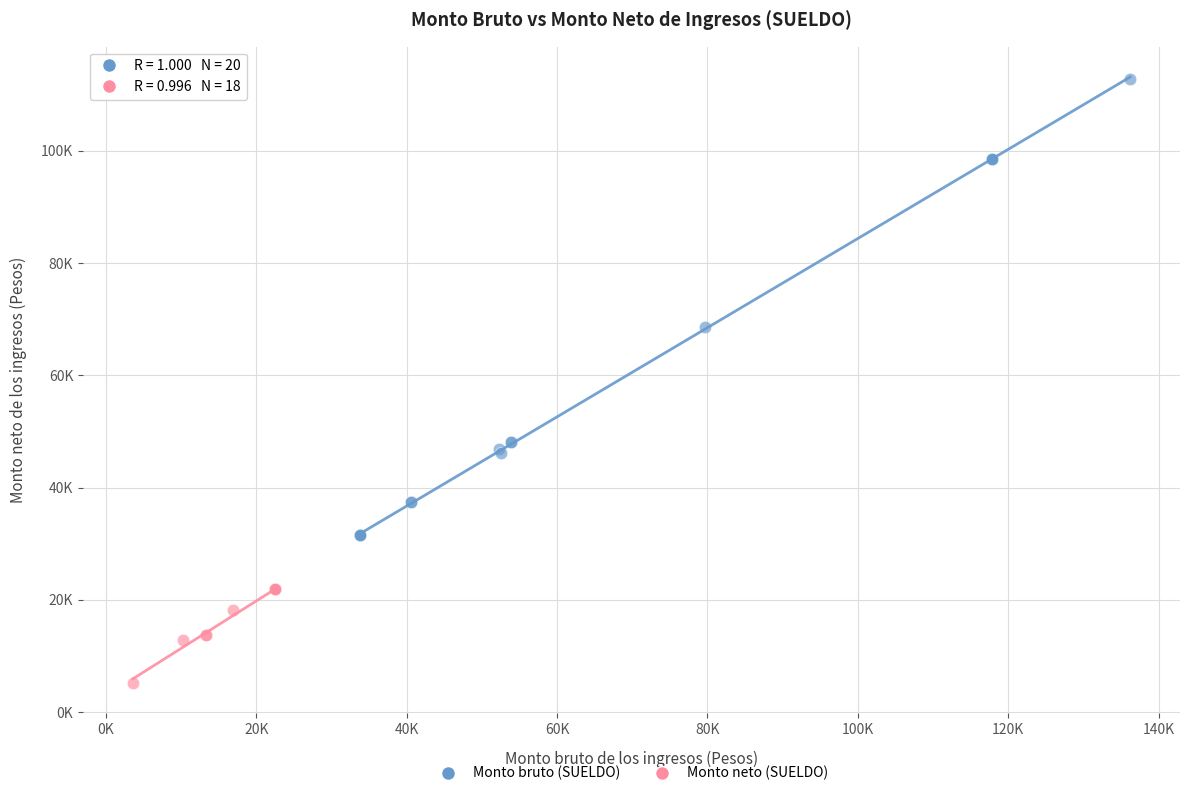

What are all the series names shown in the legend?

Monto bruto (SUELDO), Monto neto (SUELDO)